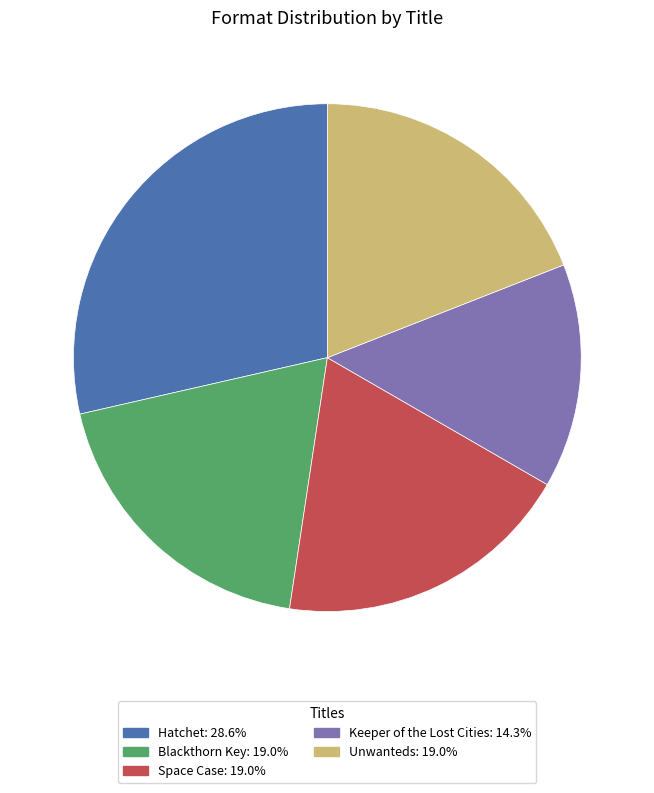

Count the number of slices in the pie.

5